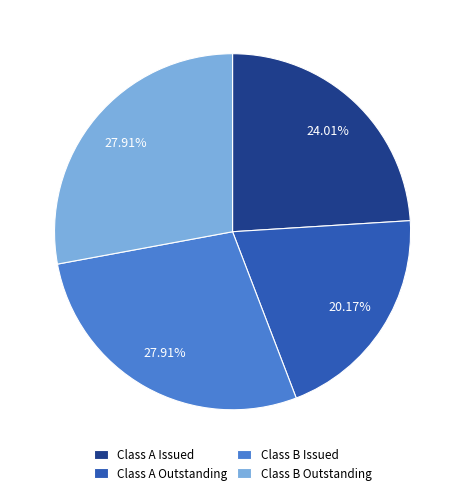

The Class A Issued slice represents 11% of the pie. True or false?

False